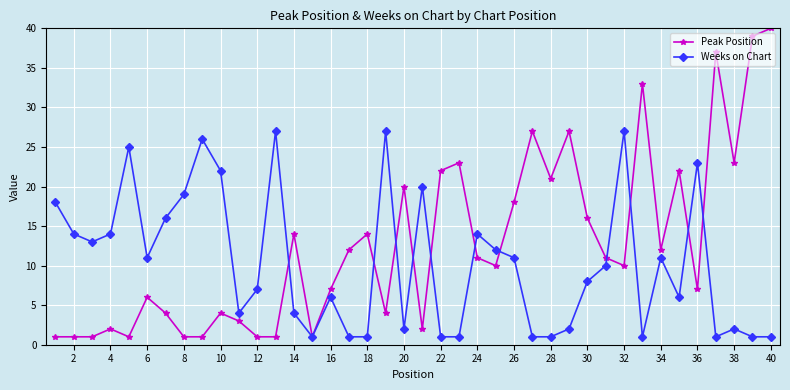

List the series in order of their overall mean, highest first.

Peak Position, Weeks on Chart